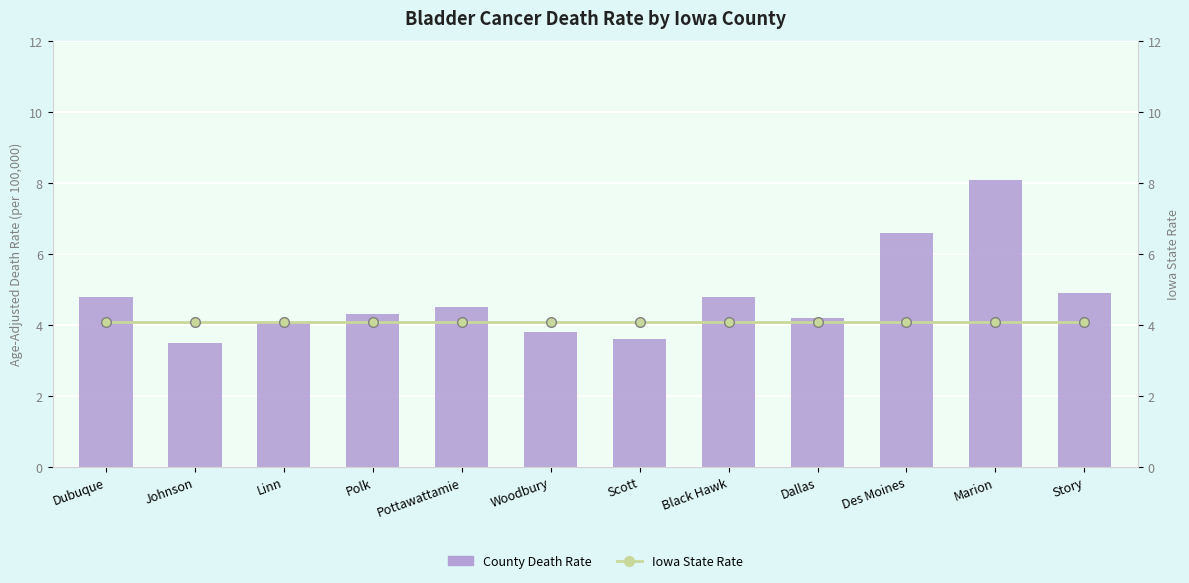

Is it true that Iowa State Rate equals 6.0 at Woodbury?

False